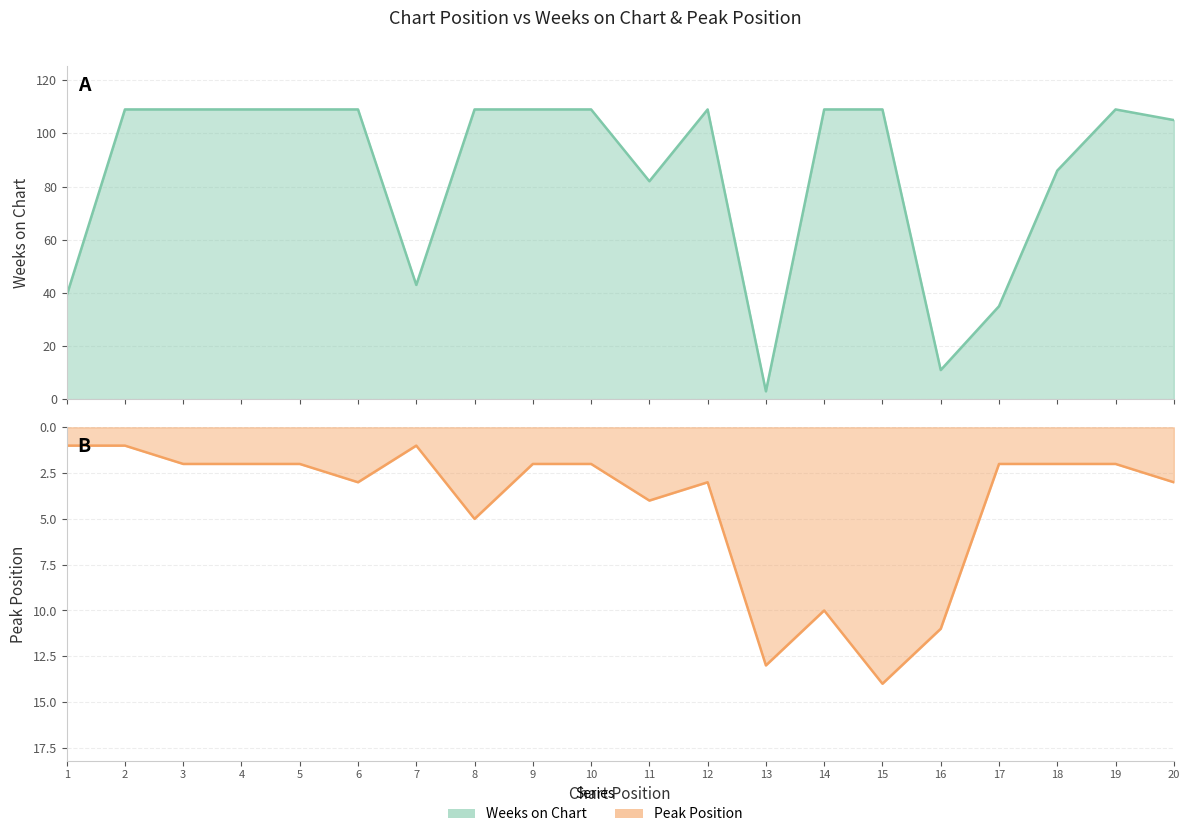

Reading left to right, list all the values displayed in this chart.

Weeks on Chart: 39	109	109	109	109	109	43	109	109	109	82	109	3	109	109	11	35	86	109	105
Peak Position: 1	1	2	2	2	3	1	5	2	2	4	3	13	10	14	11	2	2	2	3